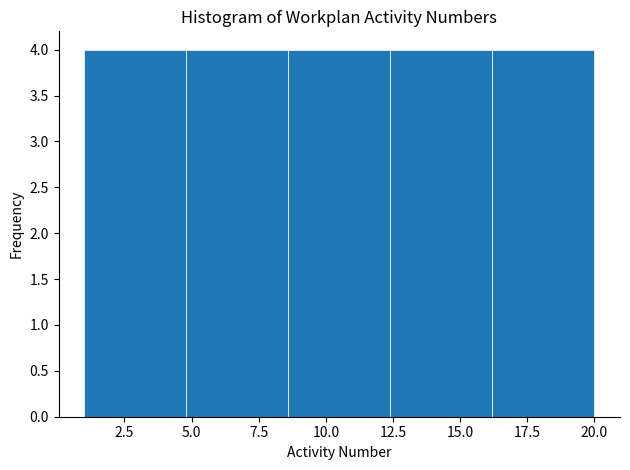

Reading left to right, list every bar in this chart as the range it spans on the x-axis followed by its height. Neither the bar edges nor the heights are printed on the chart, so give them approximately, as read against the axes.

1.0 to 4.8: 4
4.8 to 8.6: 4
8.6 to 12.4: 4
12.4 to 16.2: 4
16.2 to 20.0: 4